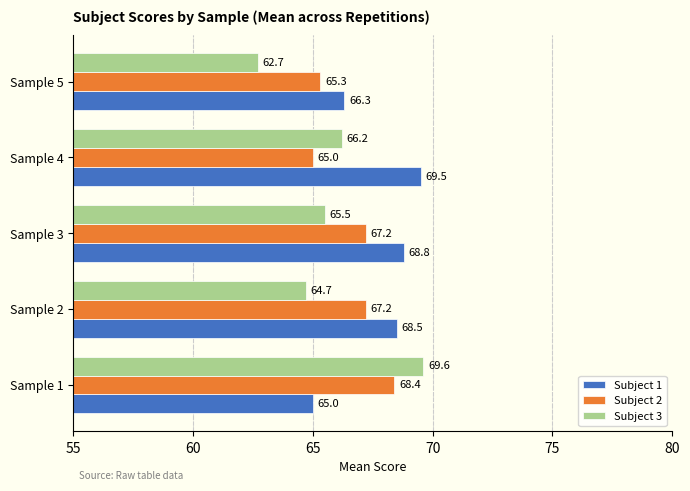

Is it true that Subject 2 equals 68.4 at Sample 1?

True